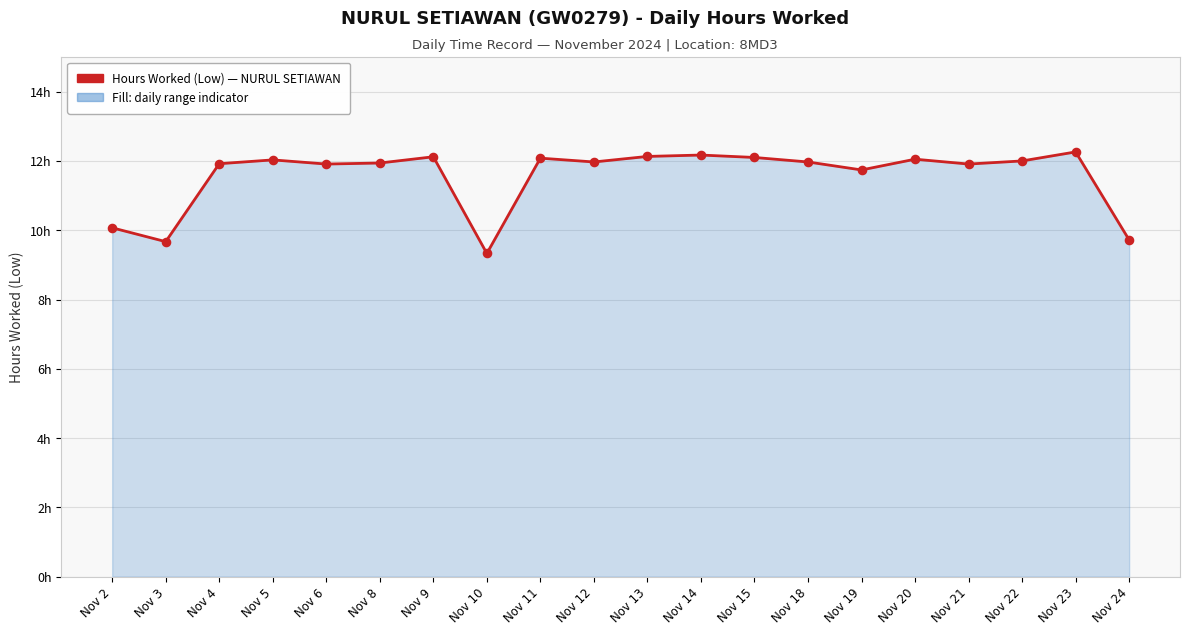

What is the ratio of the value at Nov 14 to the value at Nov 23?

1.0